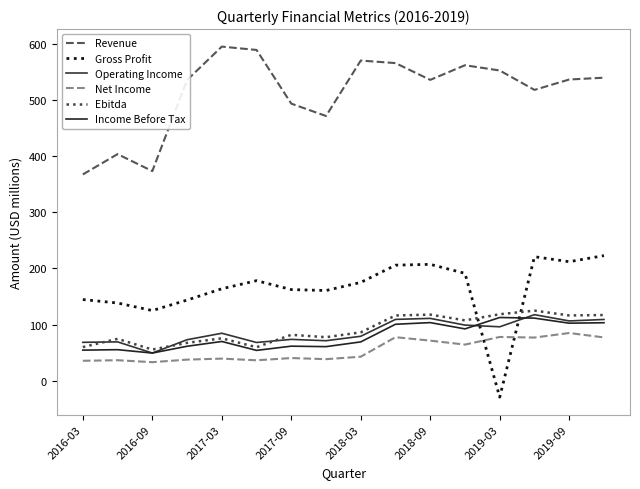

Which series has the largest total across all categories?

Revenue